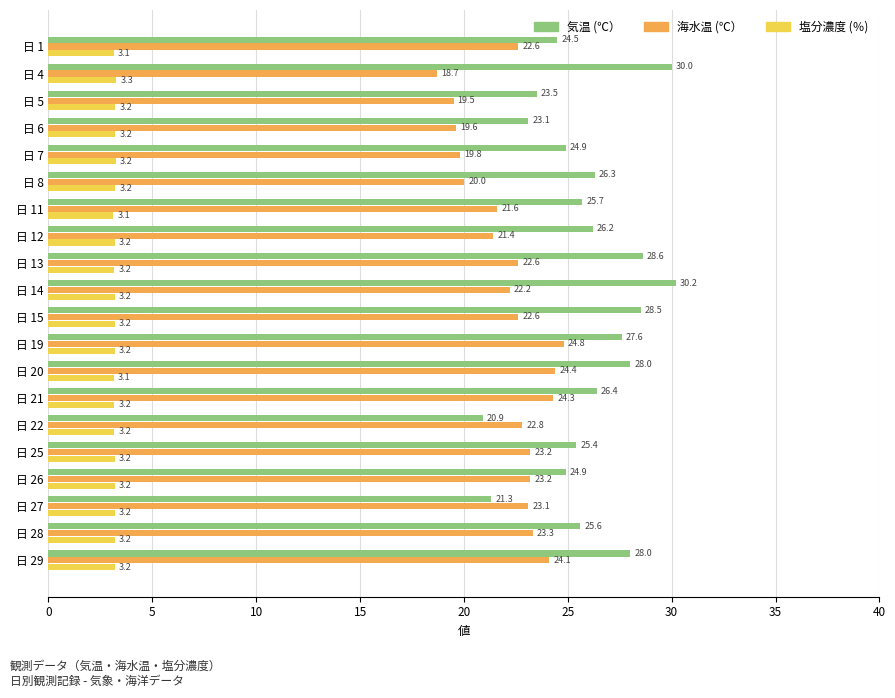

What is the approximate value of 気温 (℃） at 日 15?

28.5